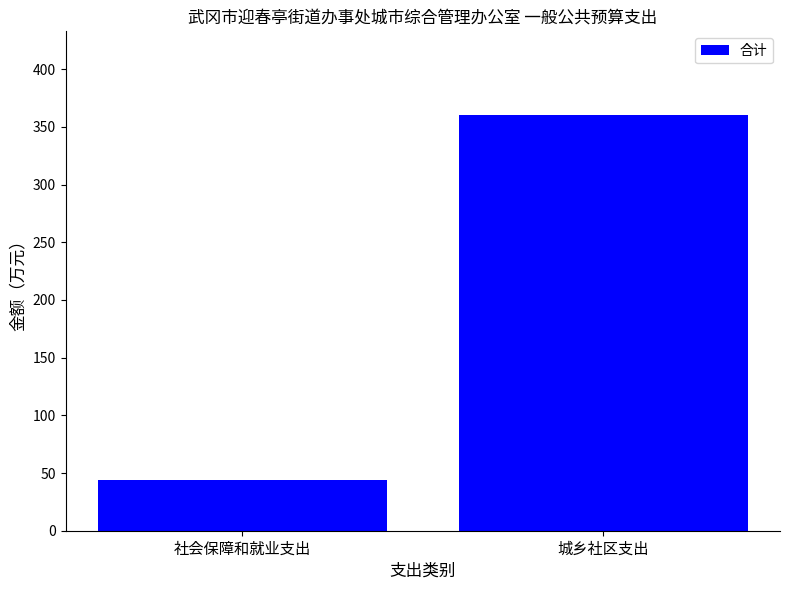

What is the difference between the values at 社会保障和就业支出 and 城乡社区支出?

316.4